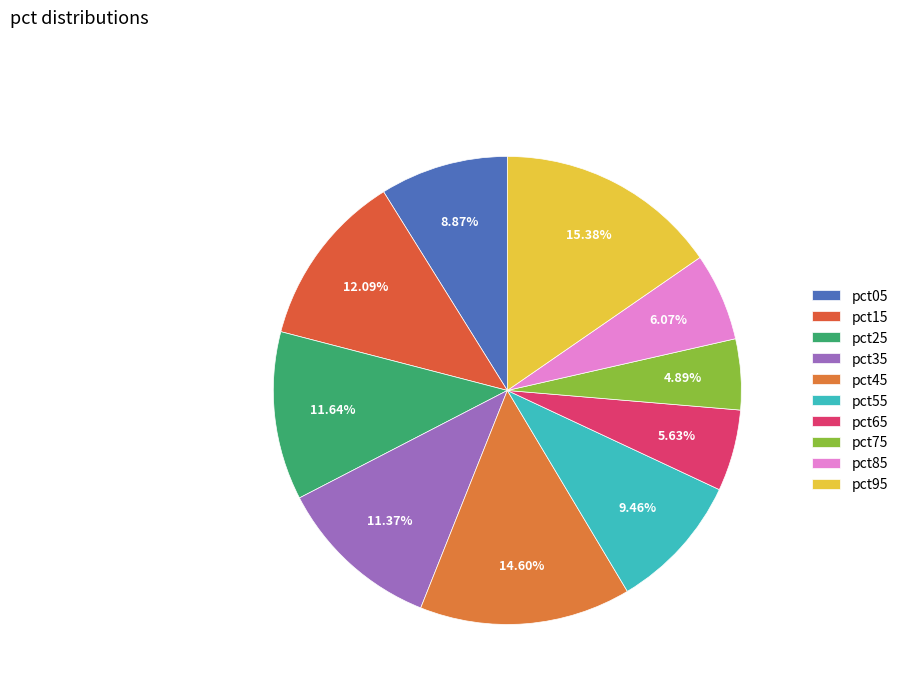

Does pct95 account for over 50% of the chart?

No